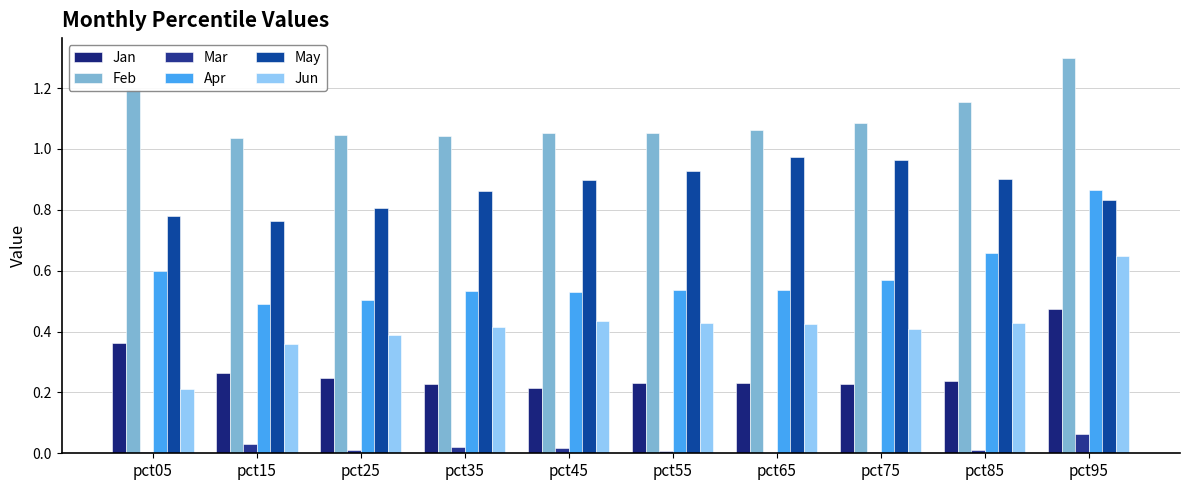

Count the number of categories in the chart.

10